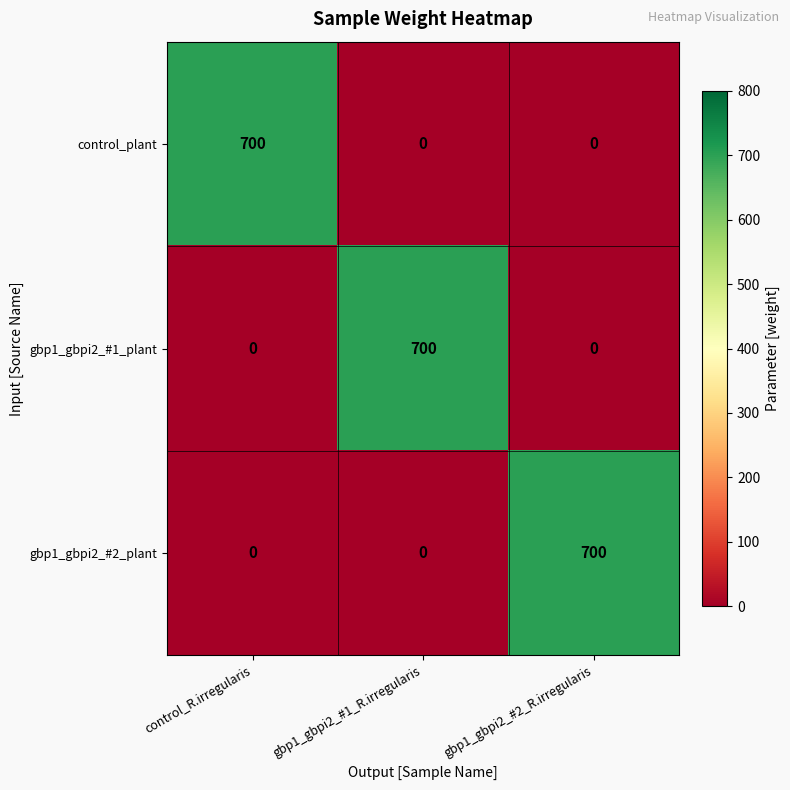

What is the spread (max minus min) of values at control_R.irregularis?

700